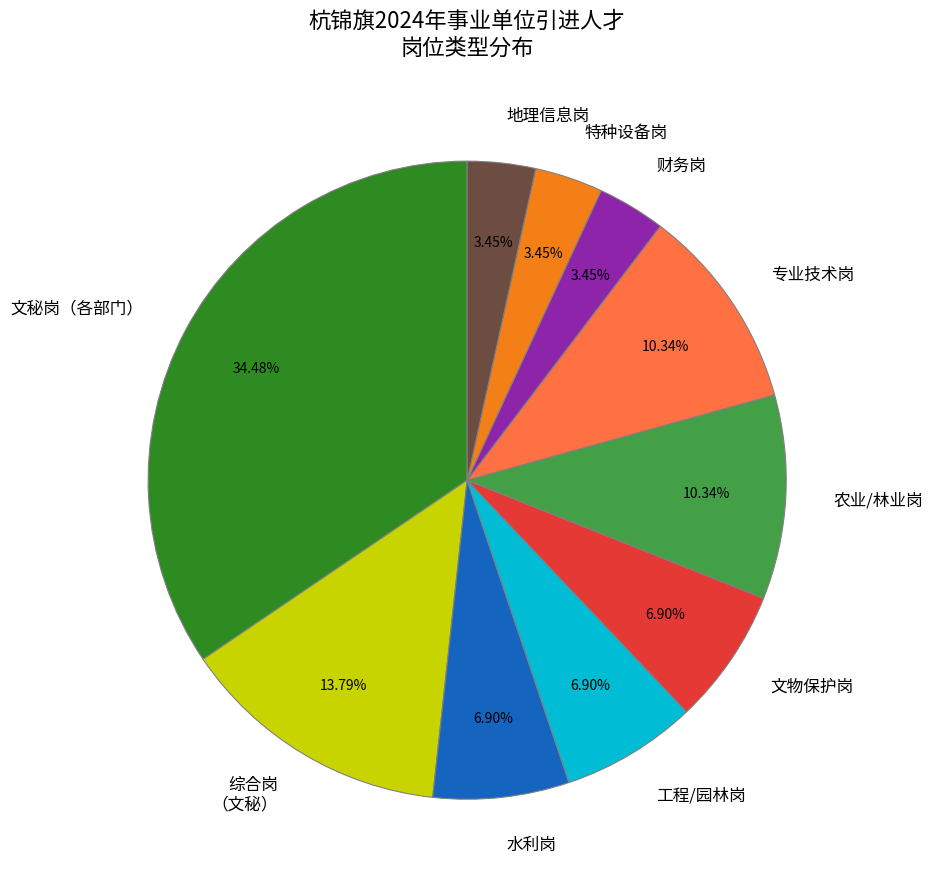

What is the ratio of the value at 财务岗 to the value at 农业/林业岗?

0.3